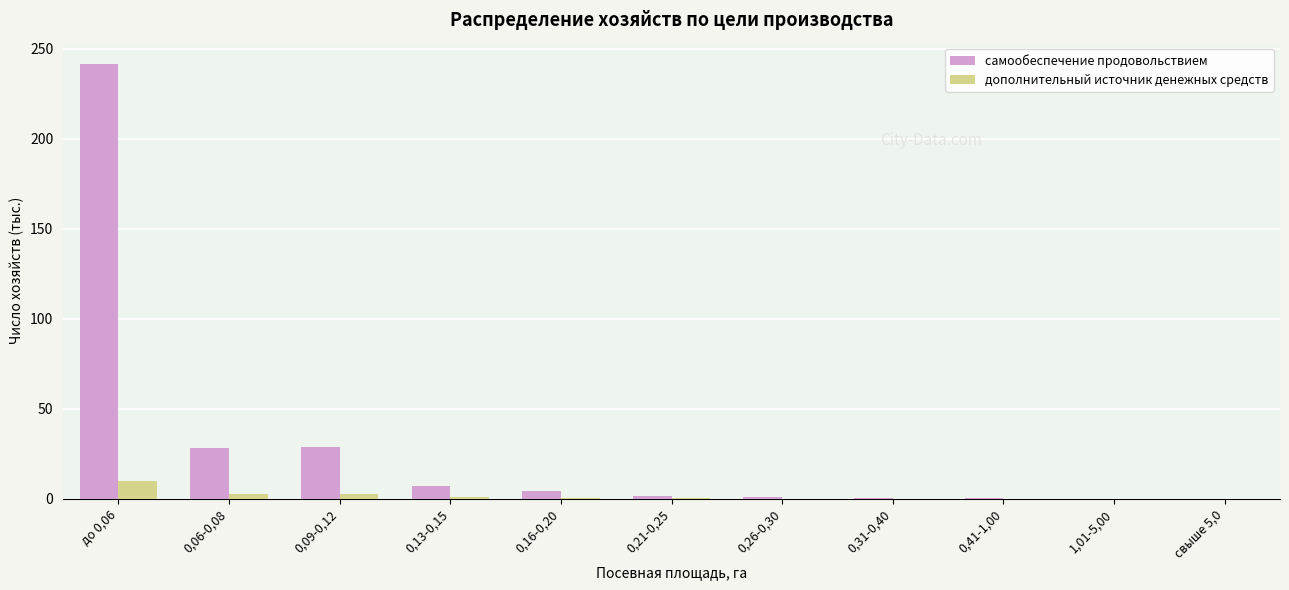

What is the approximate value of дополнительный источник денежных средств at 0,26-0,30?

0.1